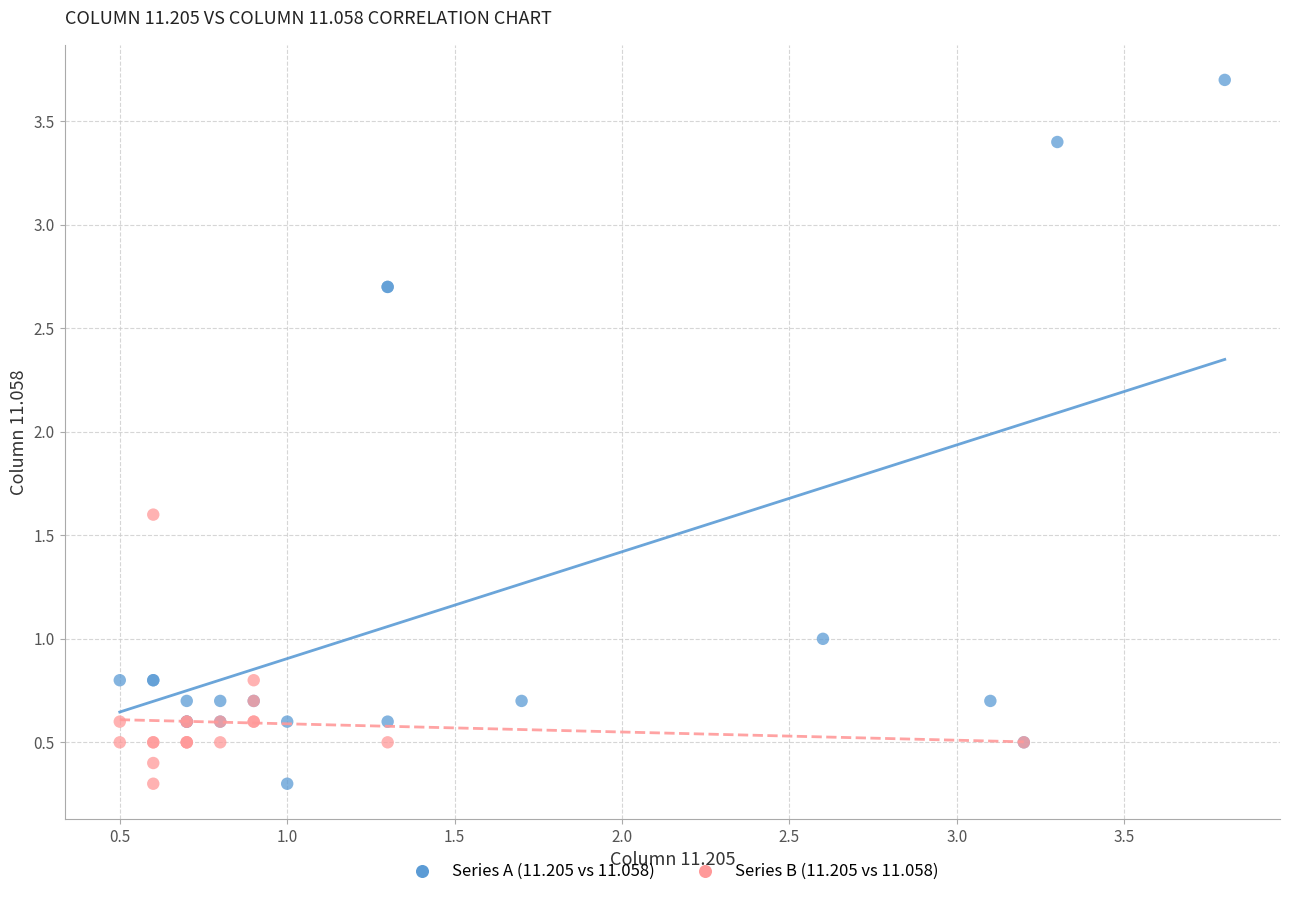

Which series contains the highest Y value?

Series A (11.205 vs 11.058)